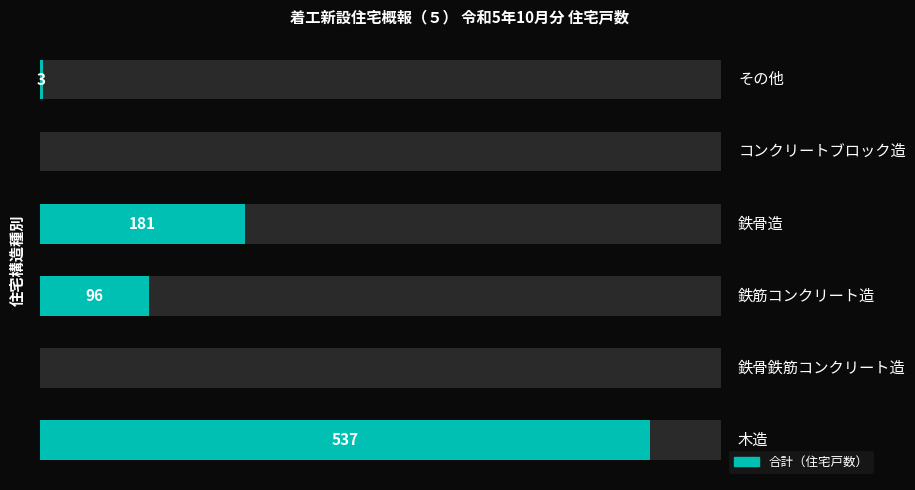

The chart shows a value of 2 at 5. True or false?

False